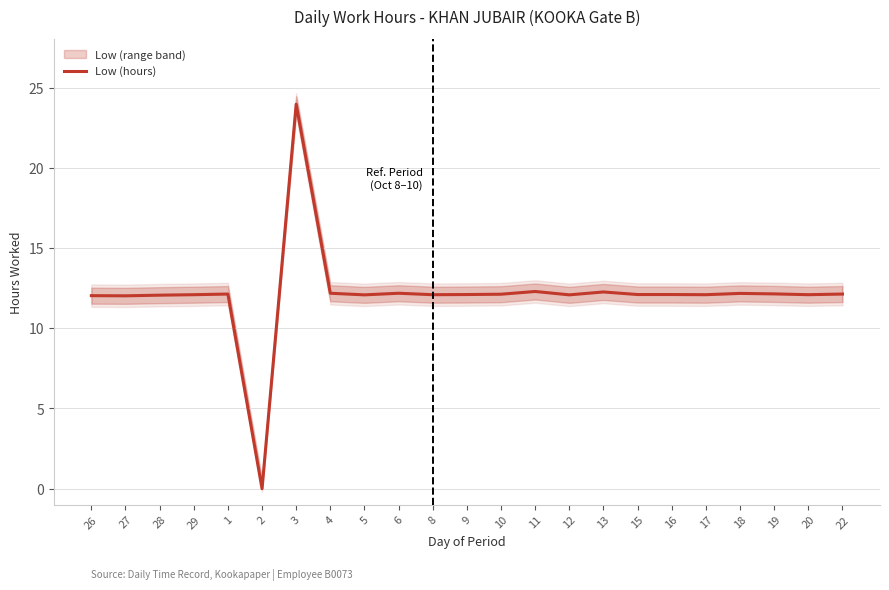

Reading left to right, extract all data points from this chart.

12.0	12.0	12.1	12.1	12.1	0.0	24.0	12.2	12.1	12.2	12.1	12.1	12.1	12.3	12.1	12.3	12.1	12.1	12.1	12.2	12.1	12.1	12.1